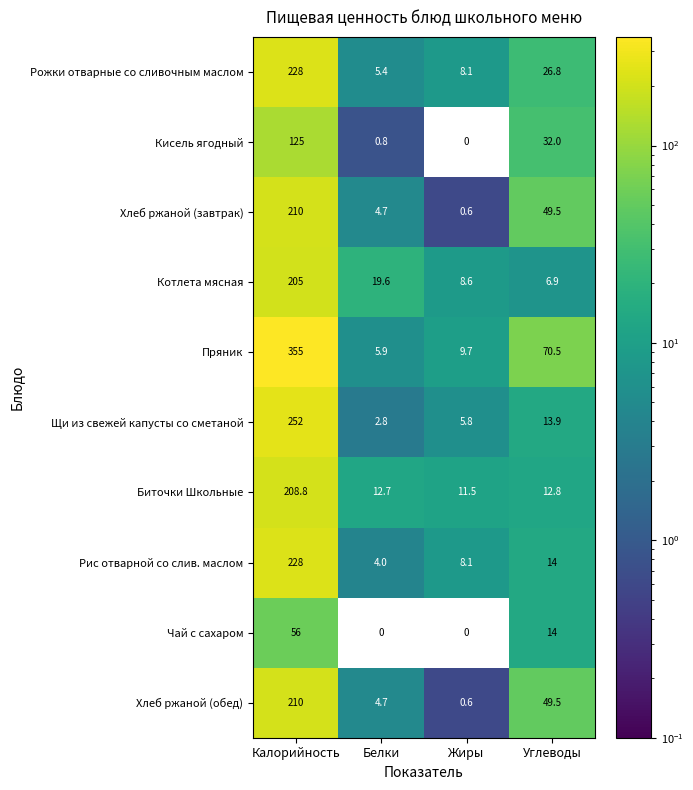

Which series has the largest total across all categories?

Пряник